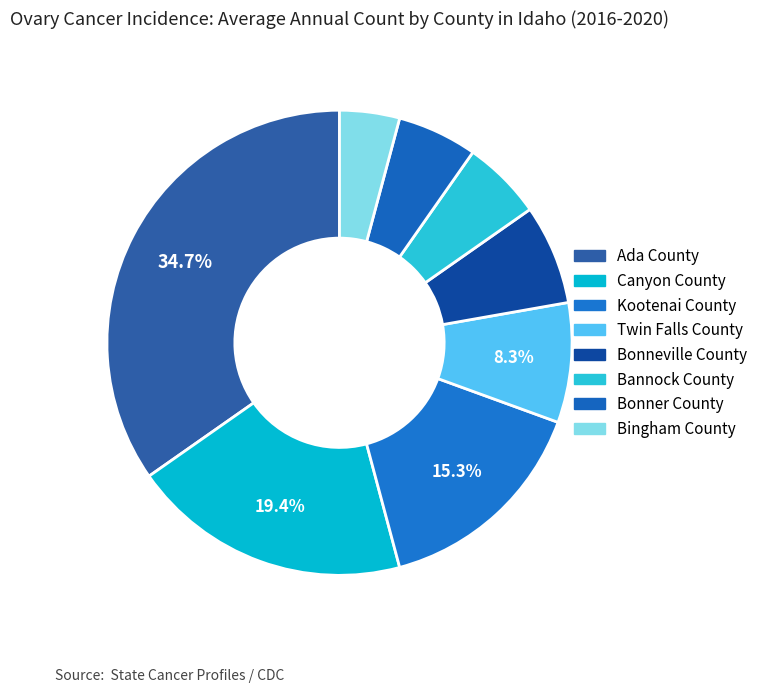

Is Ada County the majority of the pie?

No